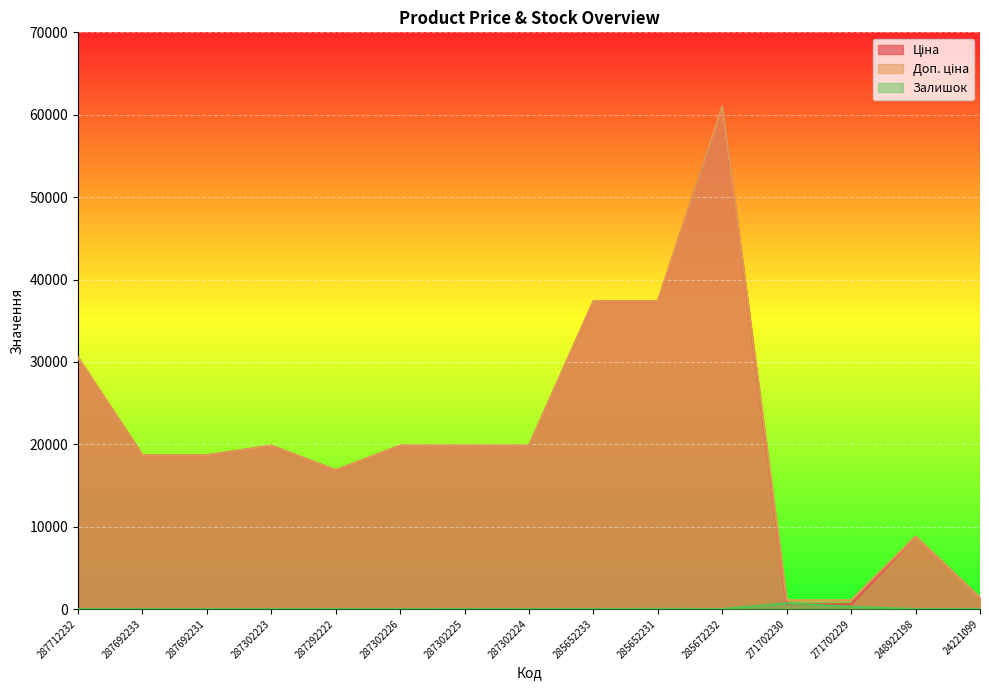

What is the total value across all series at 287292222?

33730.3